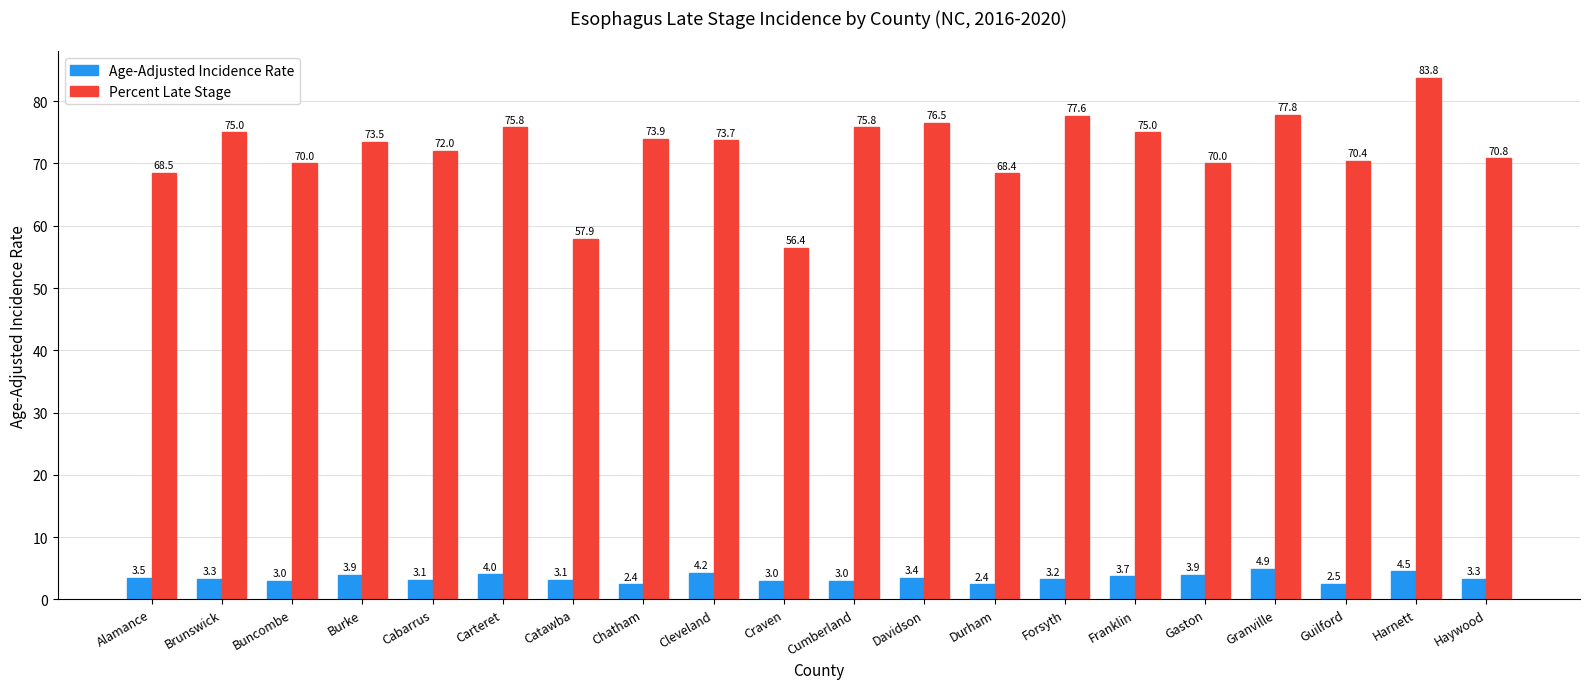

Rank the series by their maximum value, from lowest to highest.

Age-Adjusted Incidence Rate, Percent Late Stage